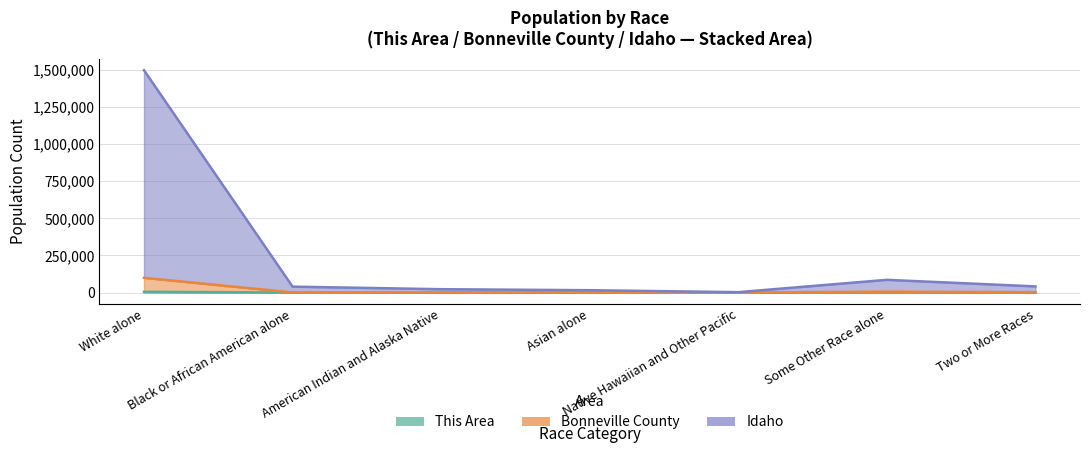

What is the spread (max minus min) of values at Asian alone?

15530